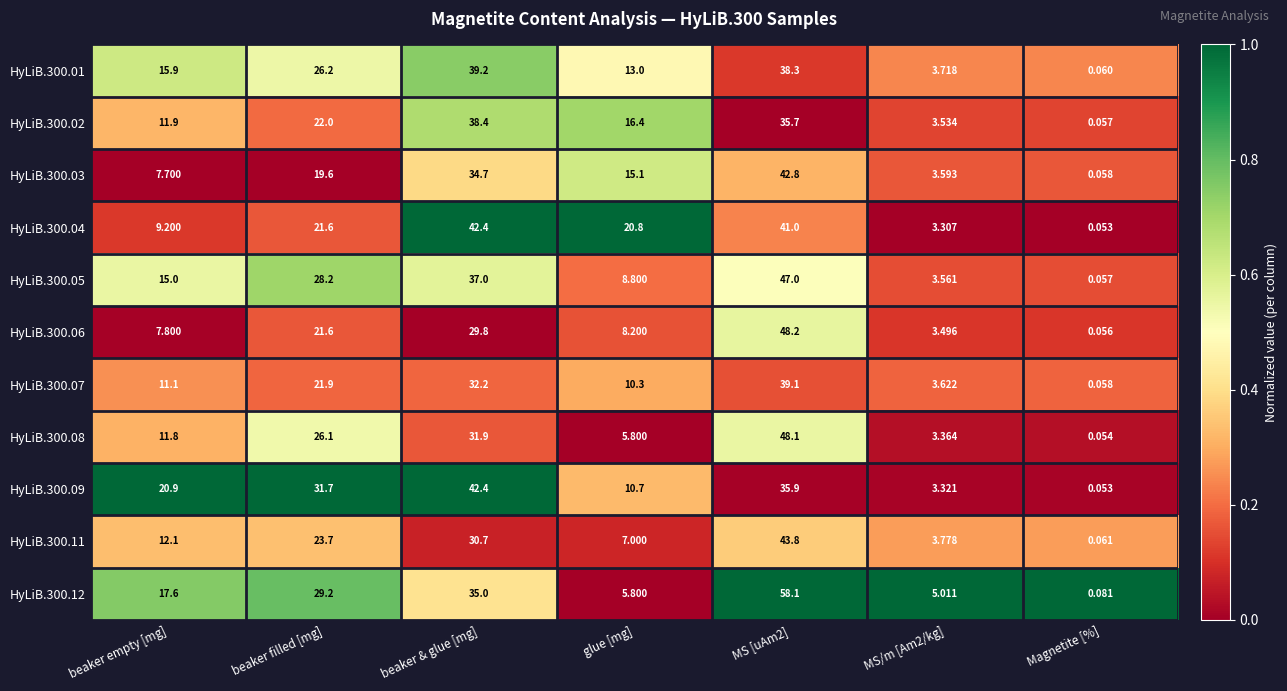

At which label is HyLiB.300.09 closest to 21?

beaker empty [mg]